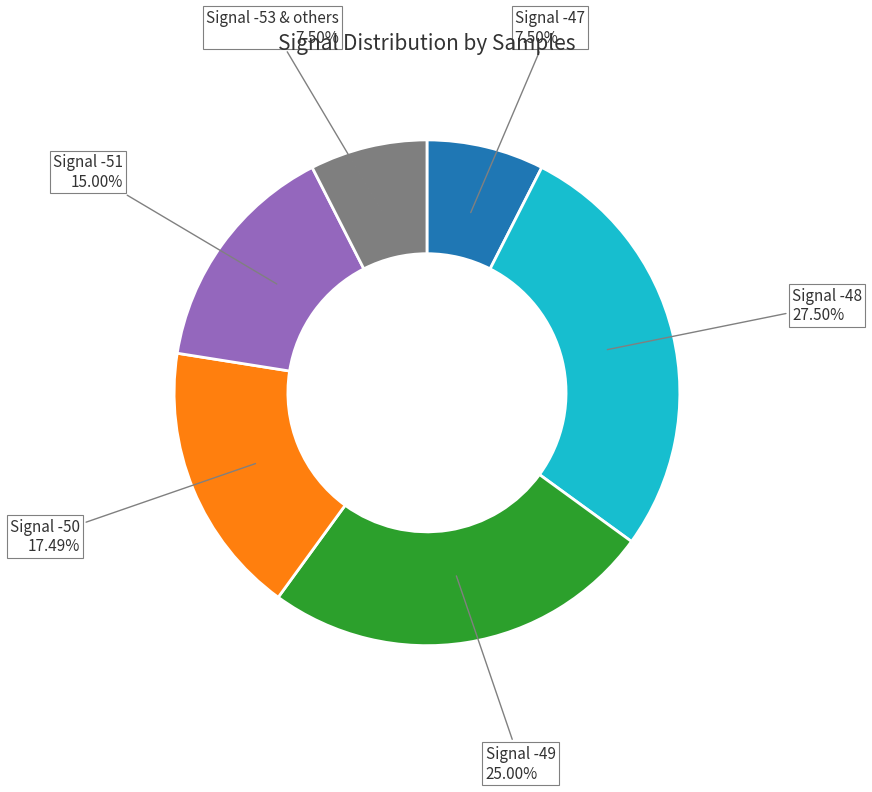

Is the sum of Signal -48 and Signal -50 greater than half?

No